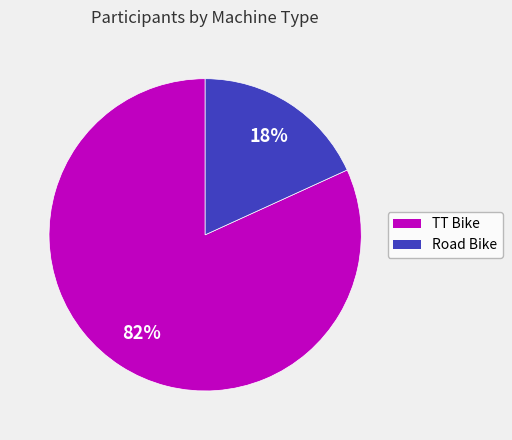

Which has a higher value, Road Bike or TT Bike?

TT Bike